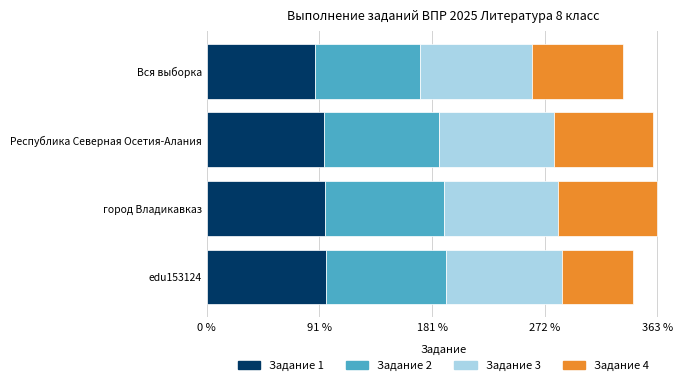

What is the total value across all series at edu153124?

342.9